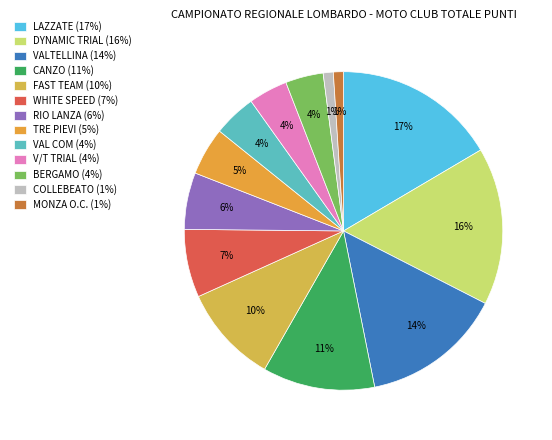

The VAL COM slice represents 14% of the pie. True or false?

False